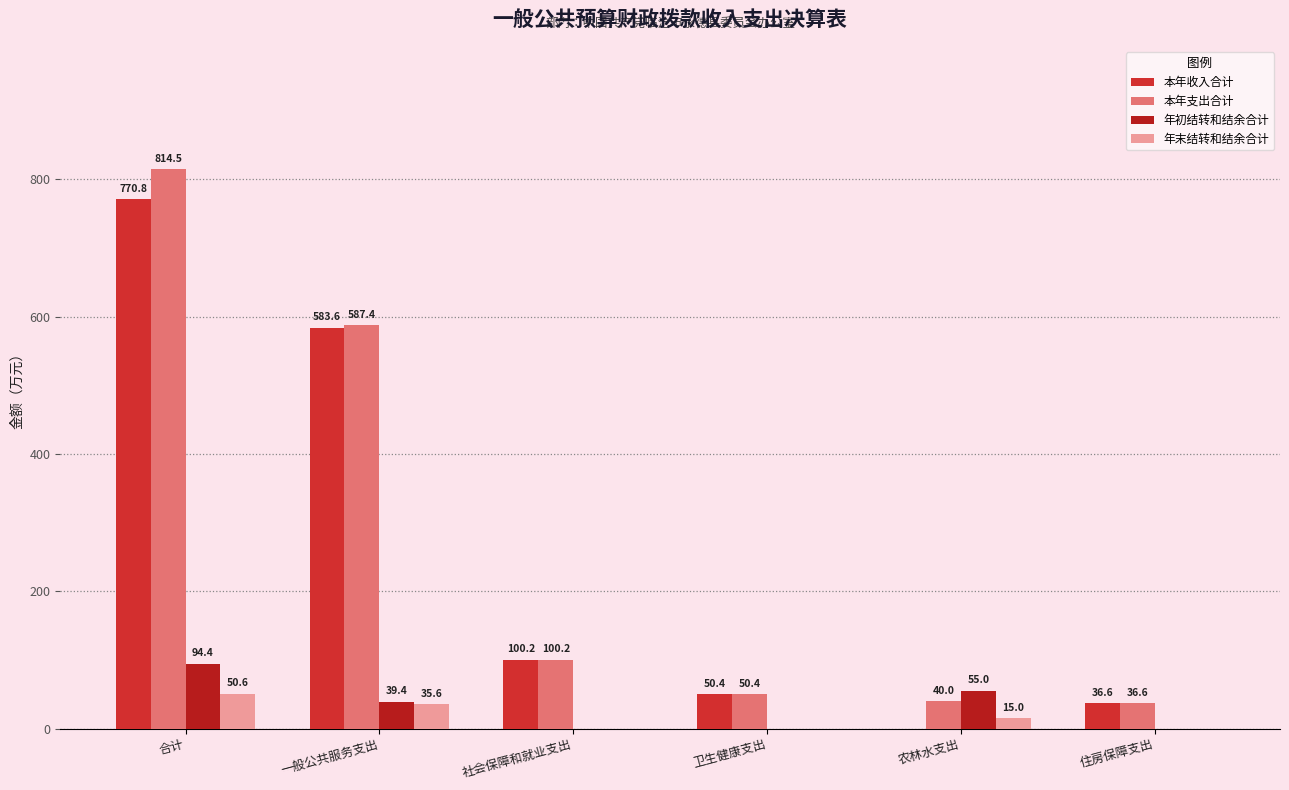

At 社会保障和就业支出, list the series in order from largest to smallest.

本年收入合计, 本年支出合计, 年初结转和结余合计, 年末结转和结余合计